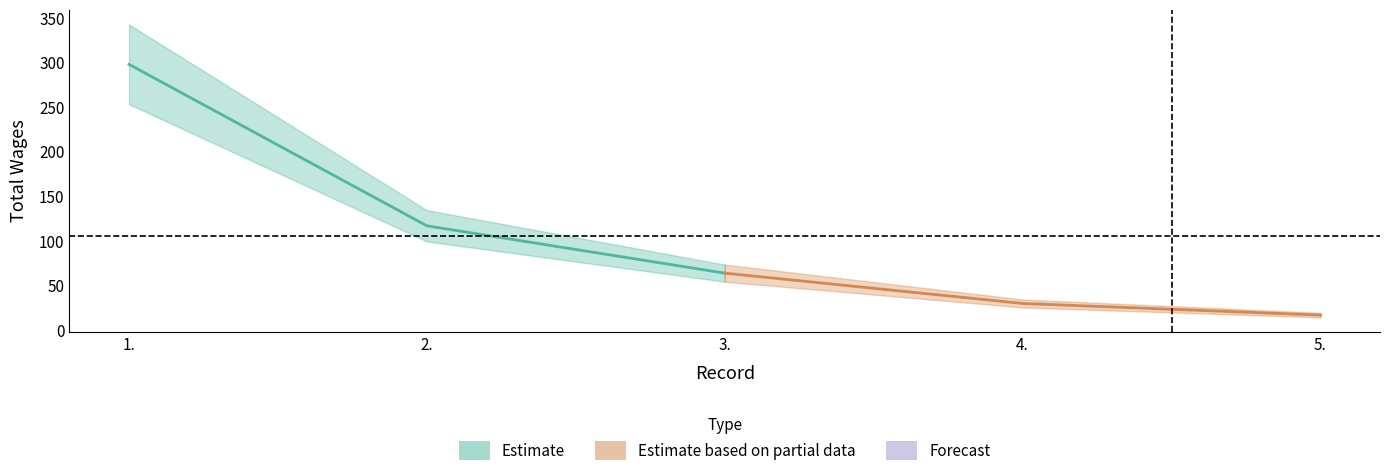

What is the approximate value at 5.?

17